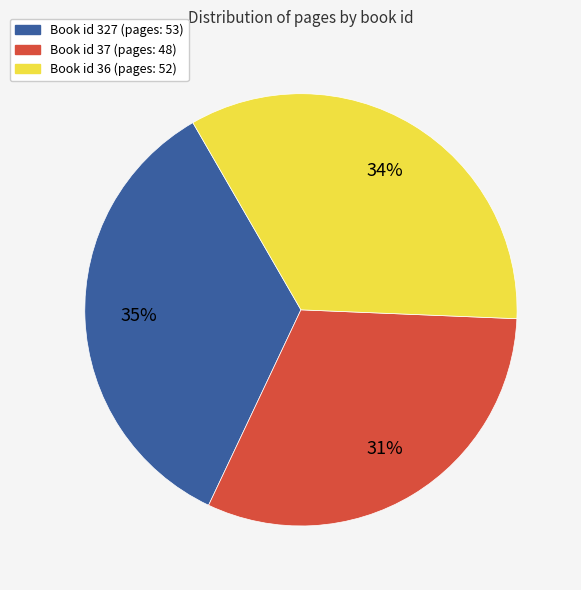

Does any single category account for the majority?

No